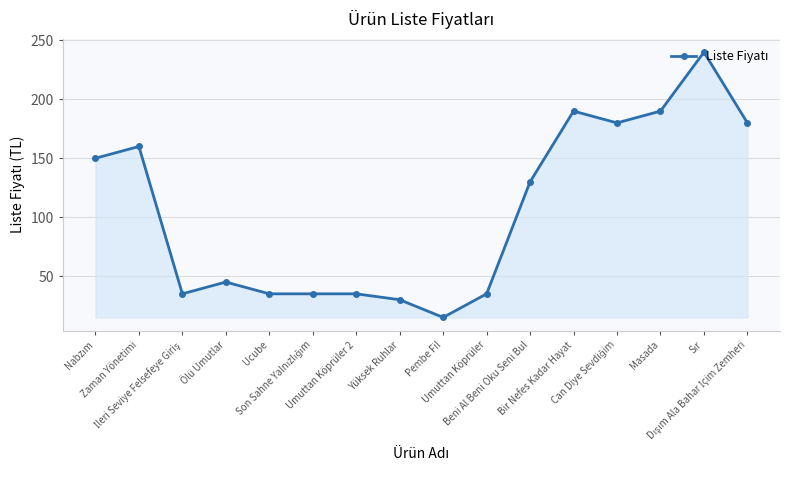

What is the difference between the maximum and minimum values?

225